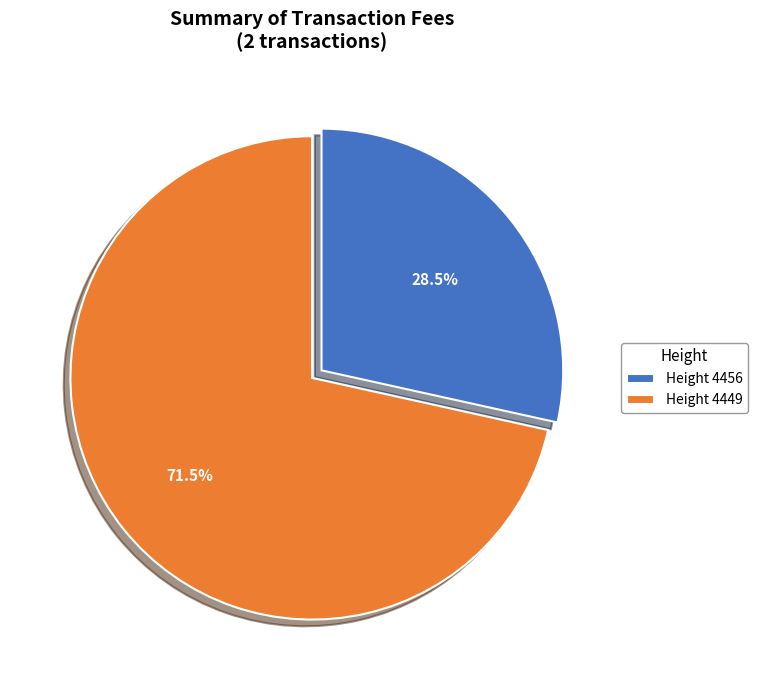

Is the sum of Height 4456 and Height 4449 greater than half?

Yes